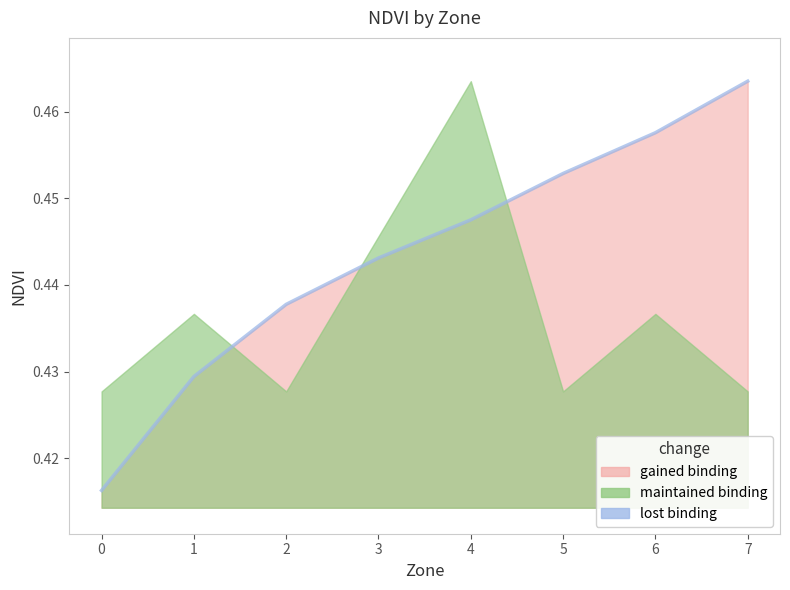

Reading left to right, transcribe all the data shown in this chart.

0=0.4	1=0.4	2=0.4	3=0.4	4=0.4	5=0.5	6=0.5	7=0.5